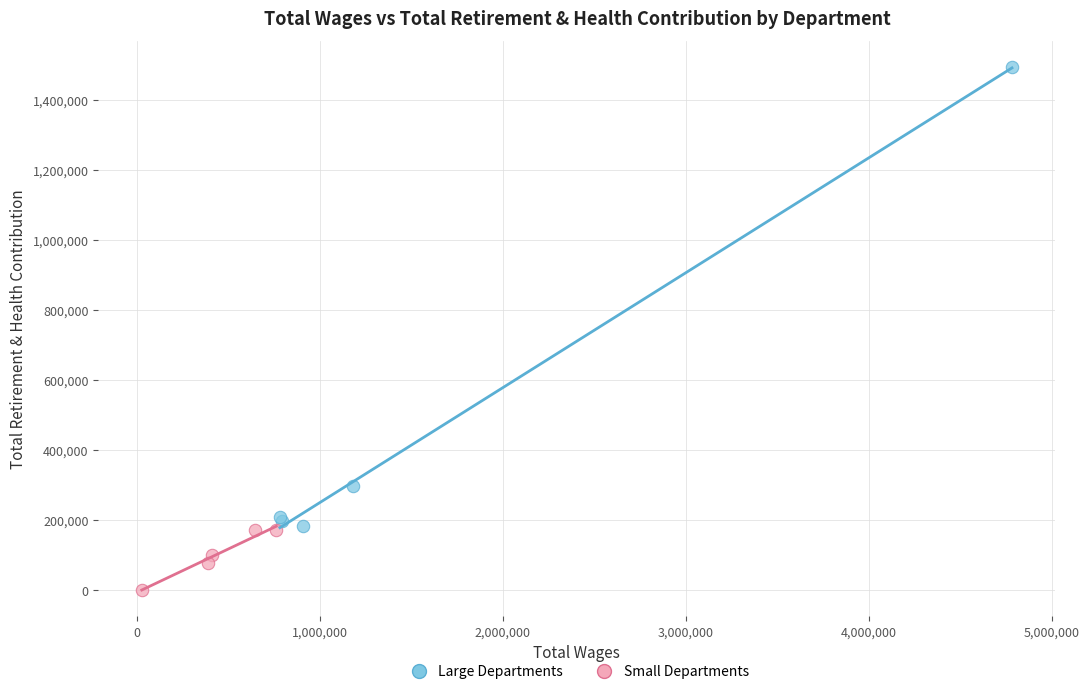

Which series has the widest spread of Y values?

Large Departments